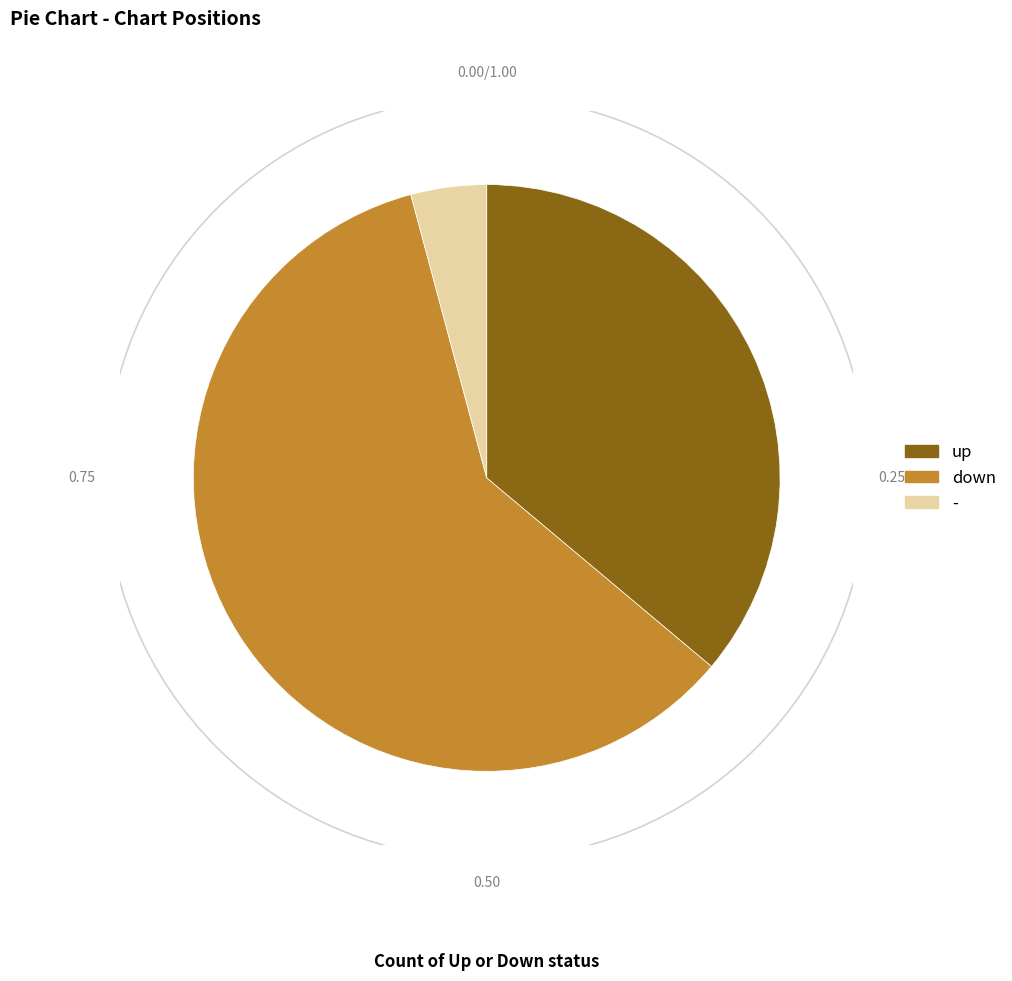

How many slices are in this pie chart?

3